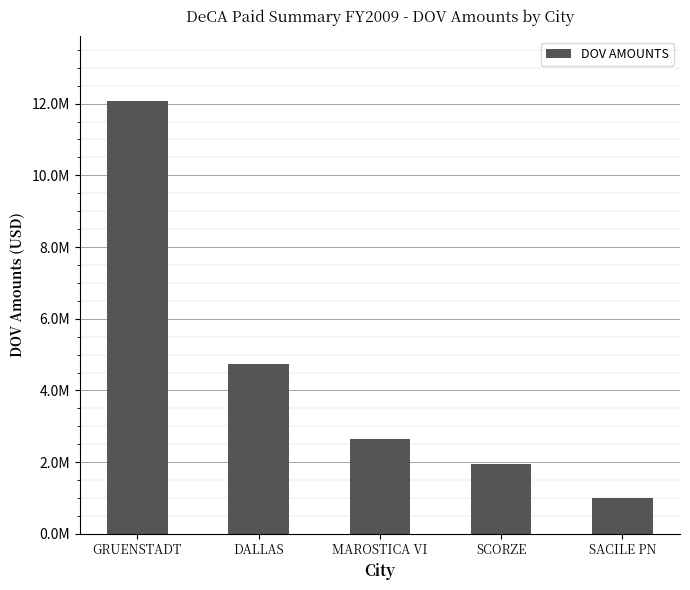

Which label corresponds to the smallest value in the chart?

SACILE PN